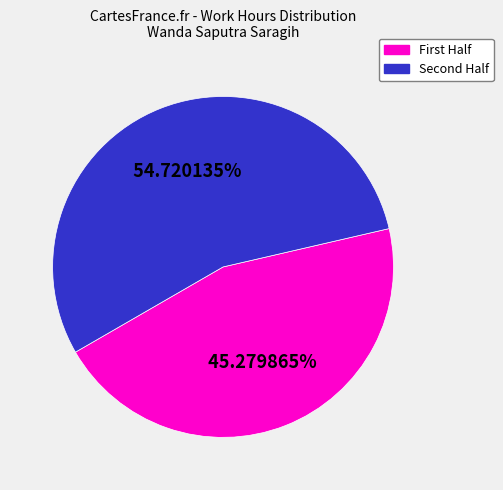

Does any single category account for the majority?

Yes